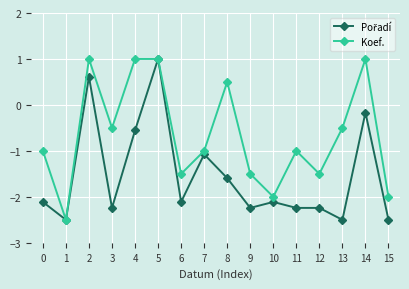

The Koef. series shows -0.3 at 6. True or false?

False